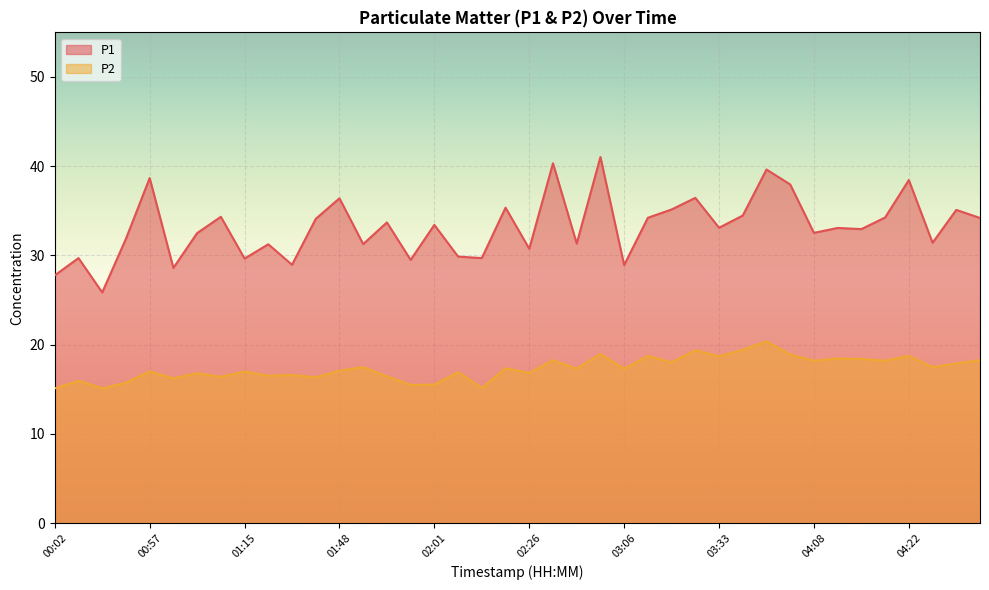

What are all the series names shown in the legend?

P1, P2